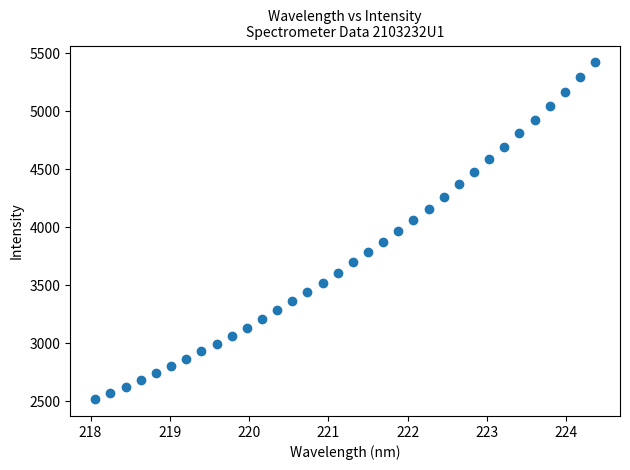

What is the range of Y values (max minus min)?

2906.6